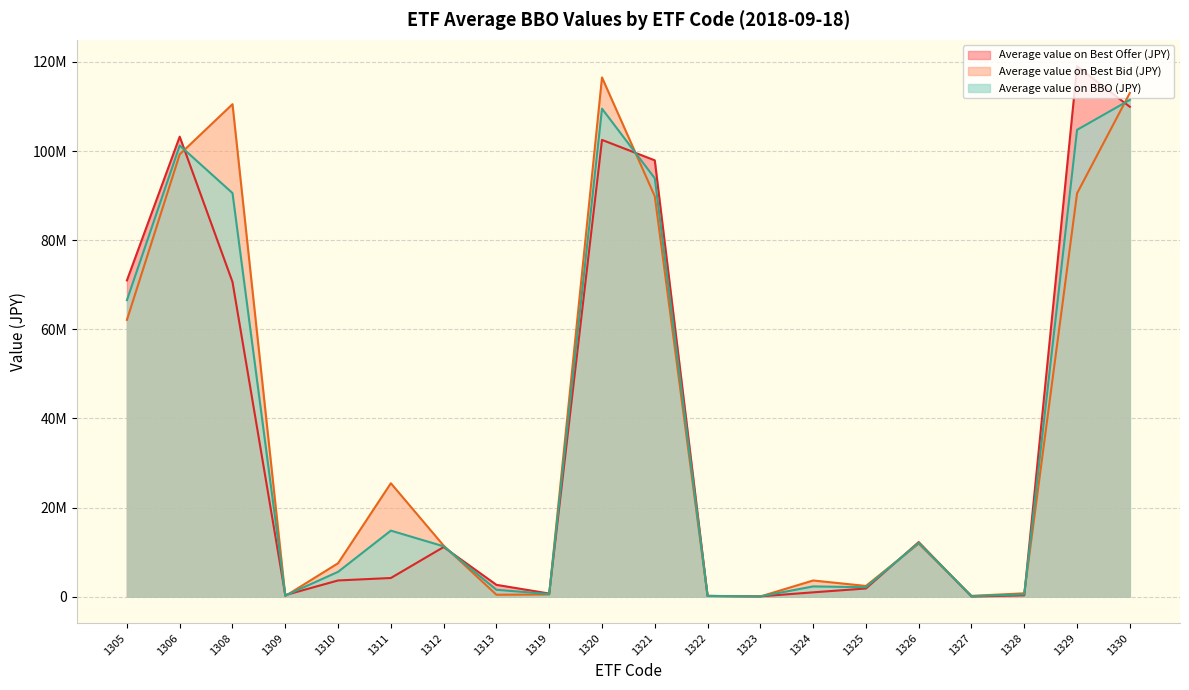

What is the sum of the Average value on BBO (JPY) values at 1329 and 1324?

107051001.6